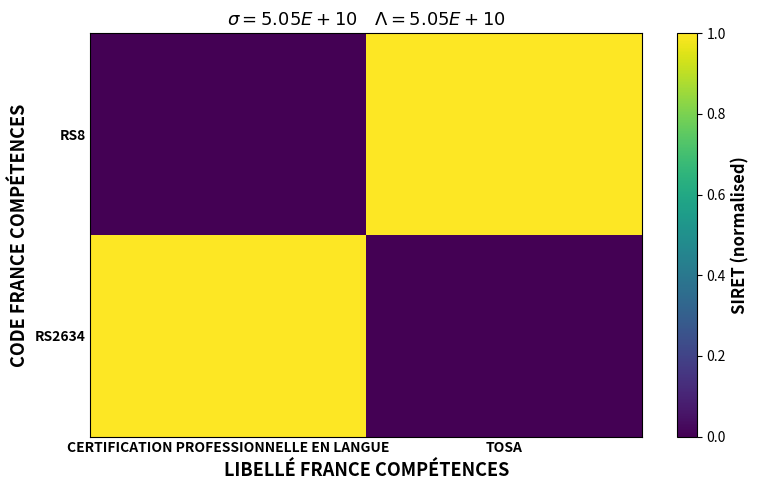

Between CERTIFICATION PROFESSIONNELLE EN LANGUE and TOSA, which is larger?

CERTIFICATION PROFESSIONNELLE EN LANGUE